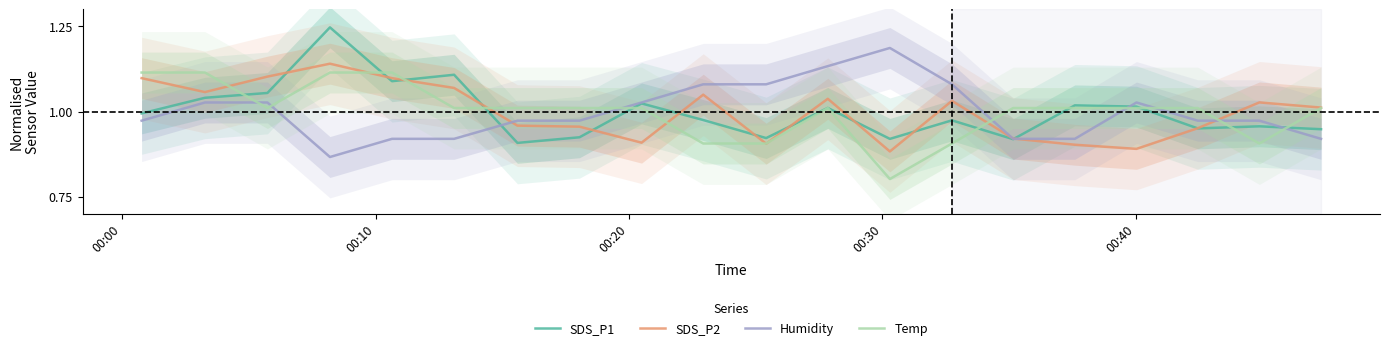

What is the sum of all Temp values?

20.0